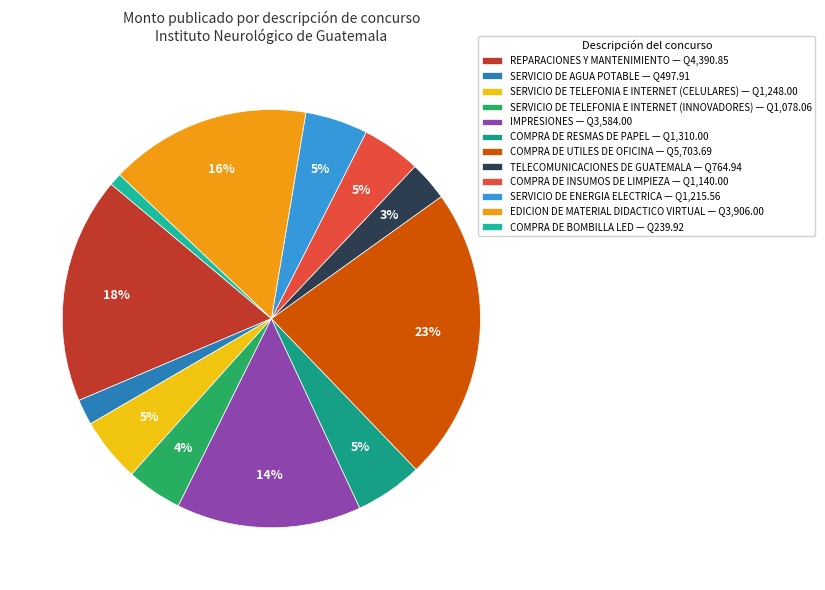

What is the change in value from SERVICIO DE TELEFONIA E INTERNET (INNOVADORES) to COMPRA DE RESMAS DE PAPEL?

+231.9